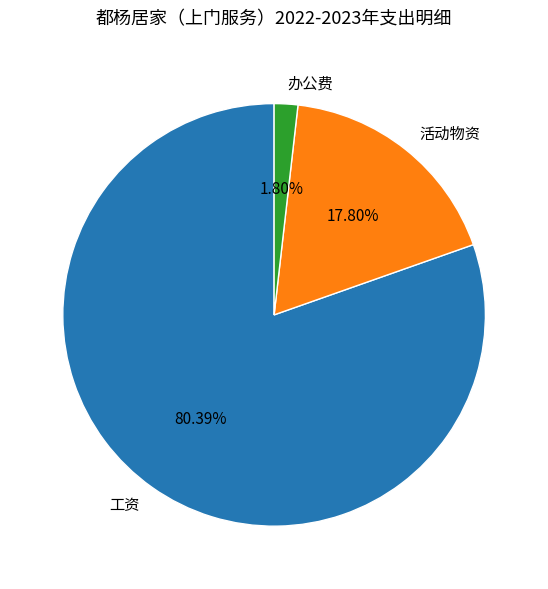

Does any single category account for the majority?

Yes